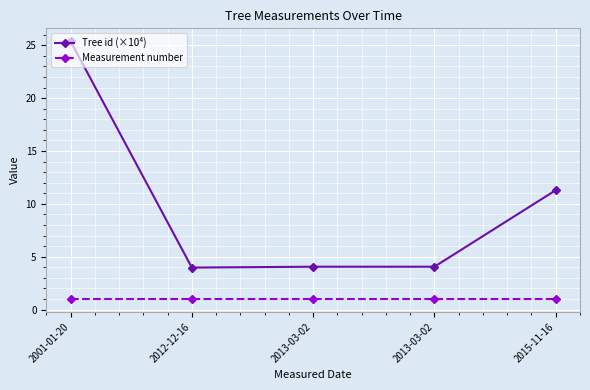

Reading left to right, transcribe all the data shown in this chart.

Tree id (×10⁴): 2001-01-20=25.4	2012-12-16=4.0	2013-03-02=4.1	2013-03-02=4.1	2015-11-16=11.3
Measurement number: 2001-01-20=1.0	2012-12-16=1.0	2013-03-02=1.0	2013-03-02=1.0	2015-11-16=1.0